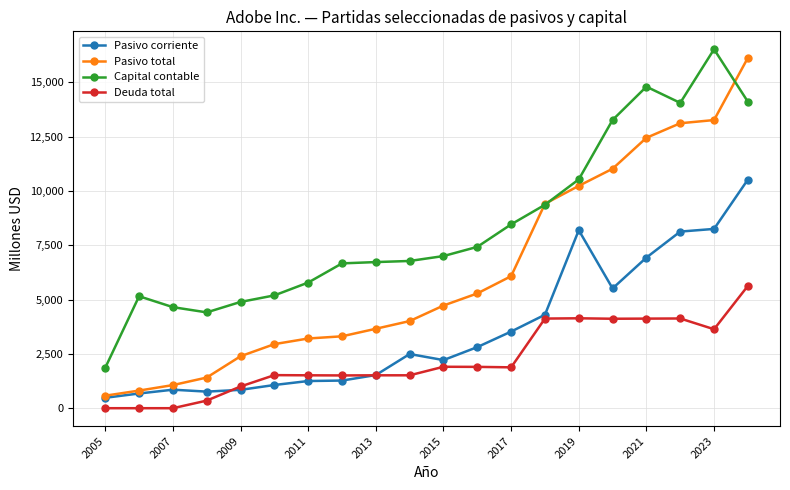

Does the chart display data point markers on the line(s)?

Yes